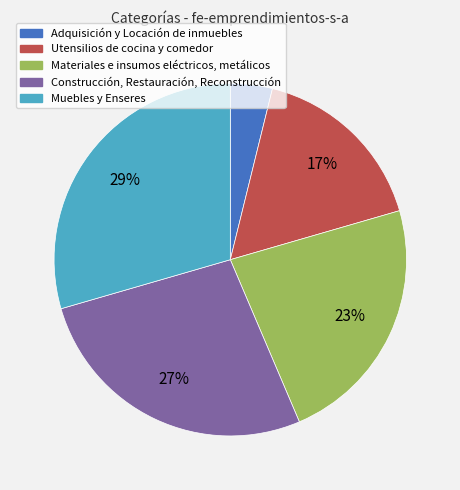

Combined, do Utensilios de cocina y comedor and Construcción, Restauración, Reconstrucción account for over 50%?

No